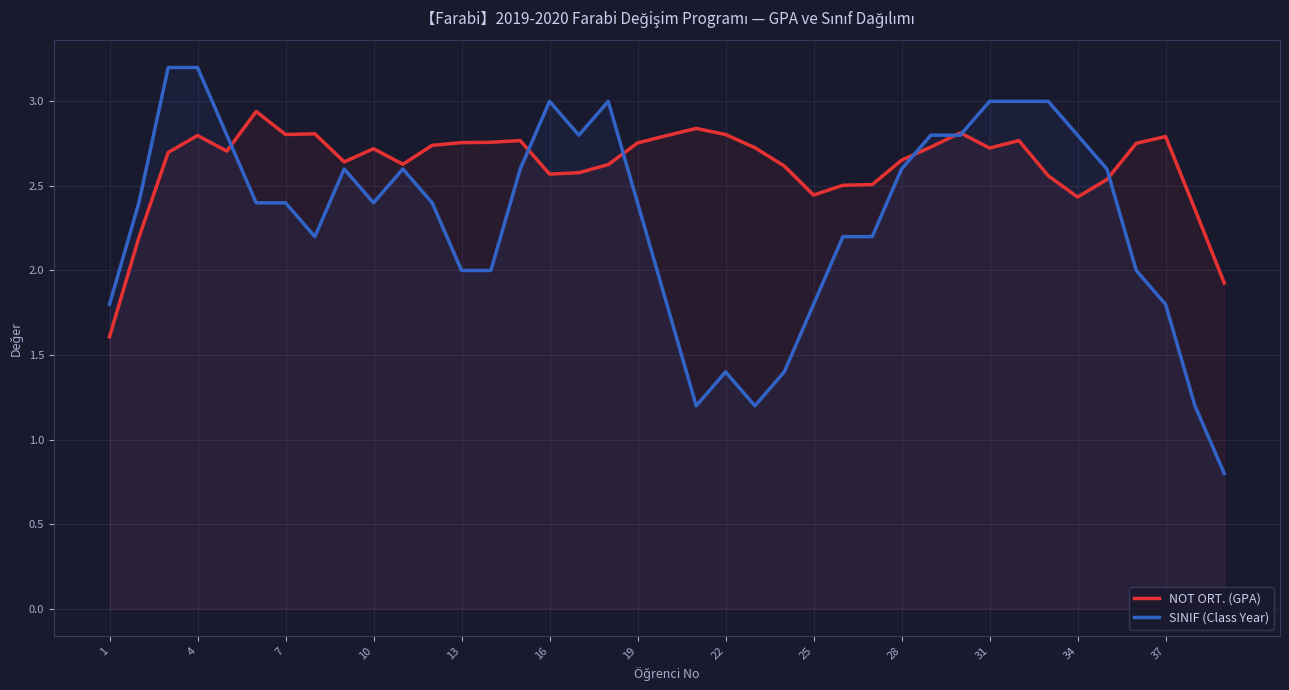

Which series has the largest total across all categories?

NOT ORT. (GPA)